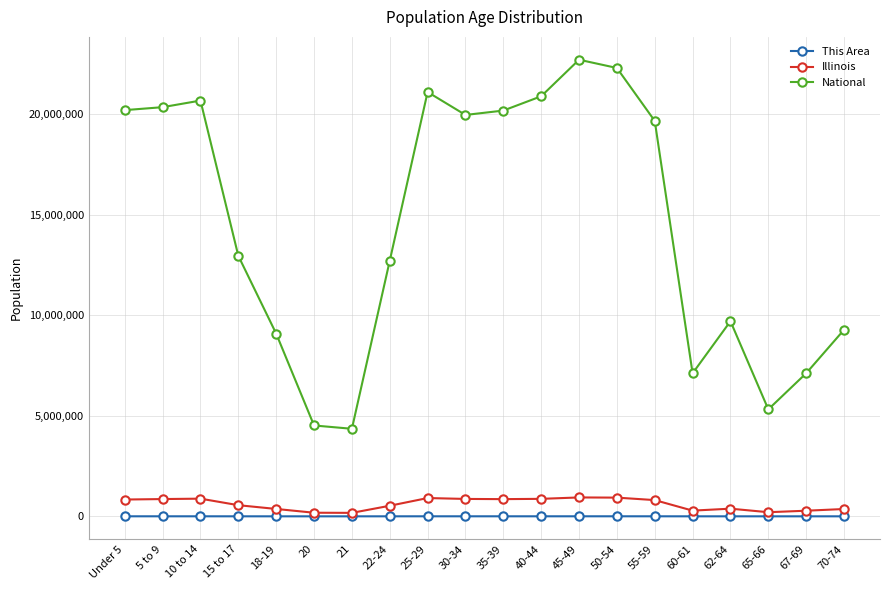

How many interior local peaks does the National series have?

4